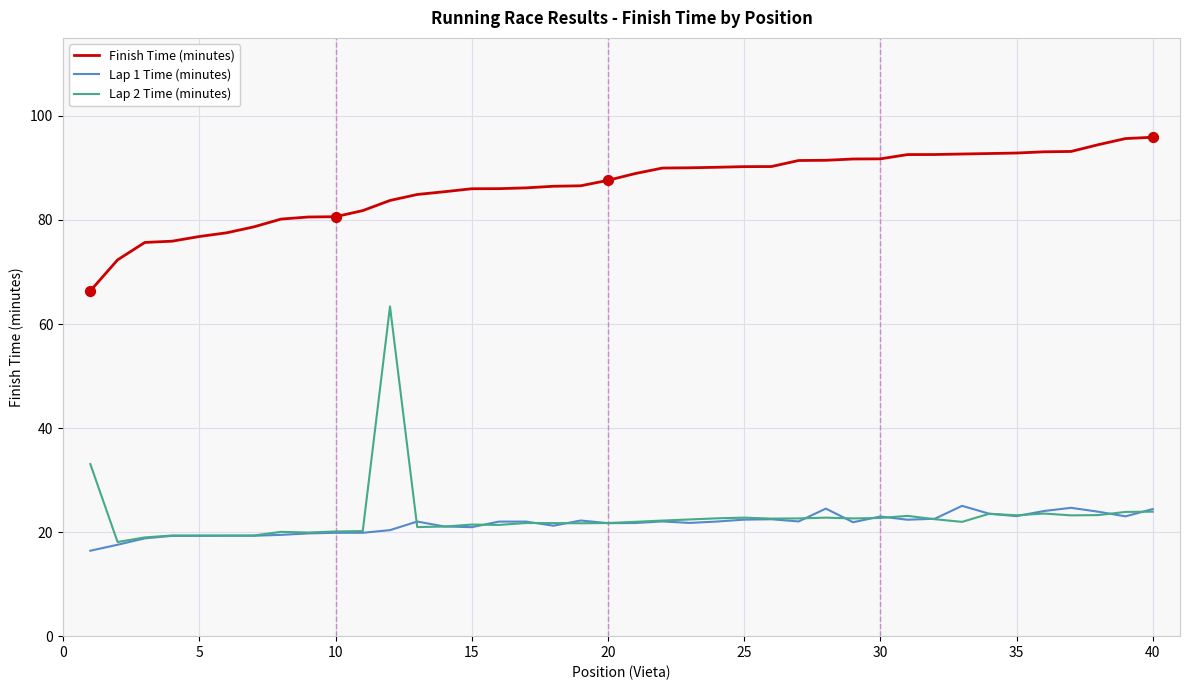

Rank the series by their maximum value, from highest to lowest.

Finish Time (minutes), Lap 2 Time (minutes), Lap 1 Time (minutes)